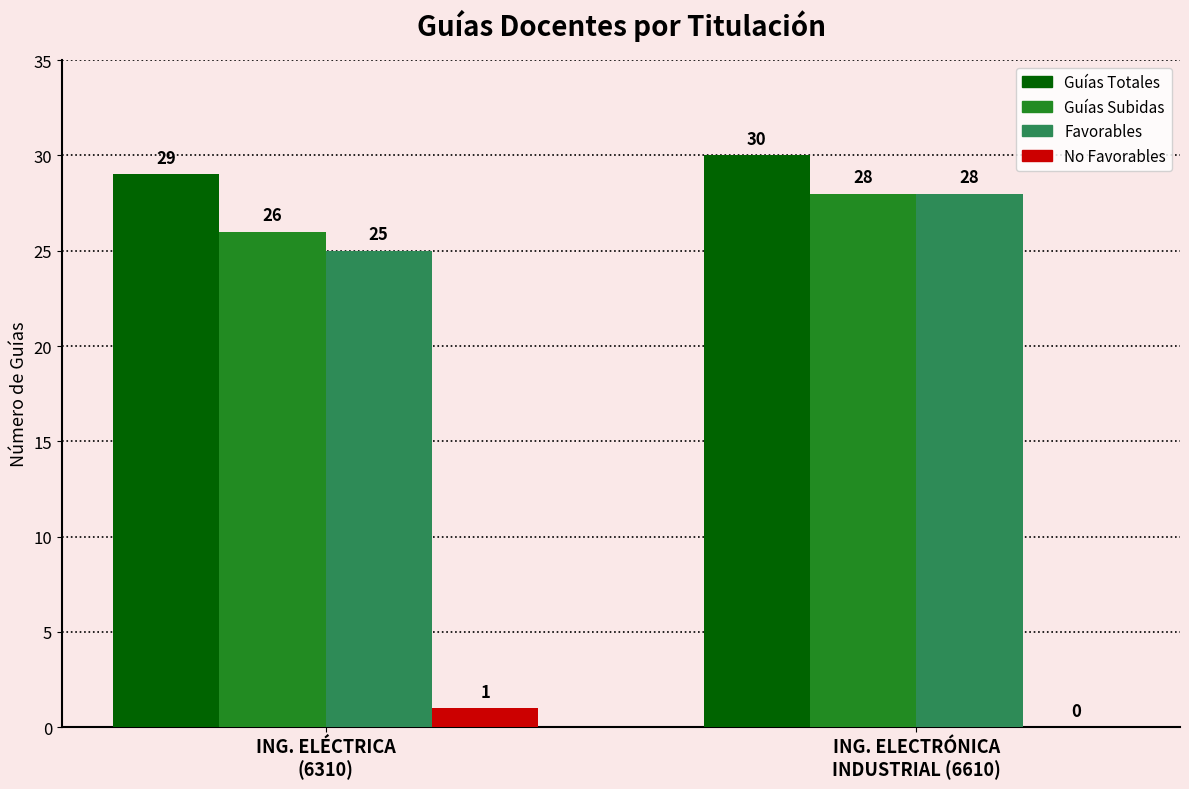

Which series has the largest total across all categories?

Guías Totales